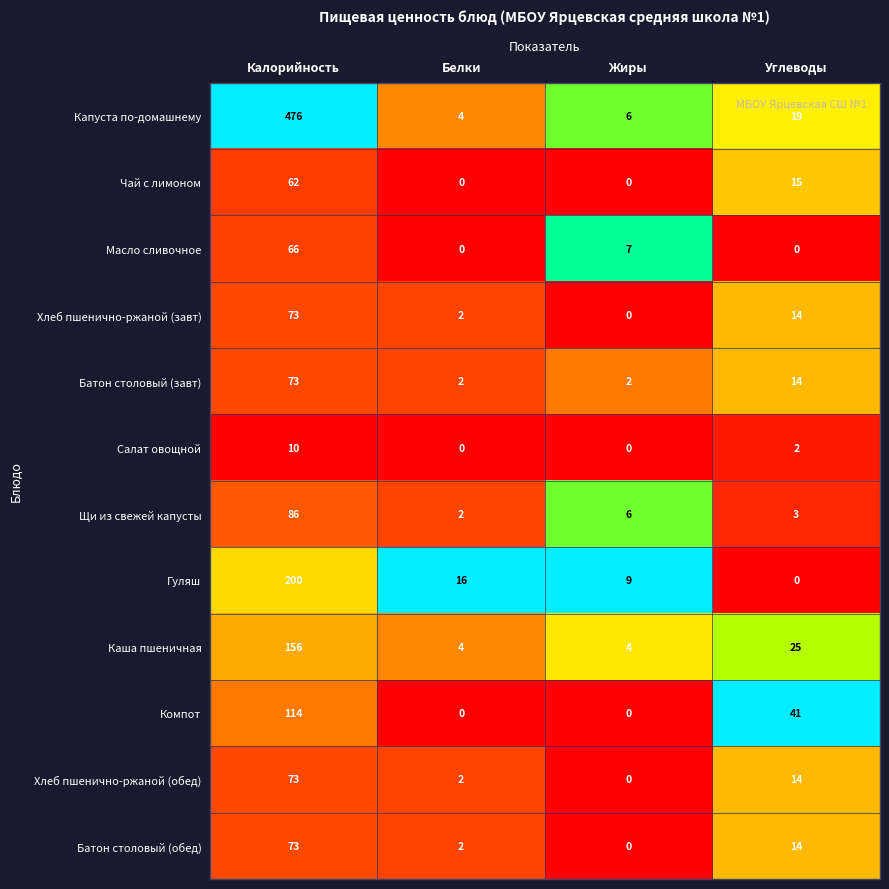

The Капуста по-домашнему series shows 4 at Белки. True or false?

True